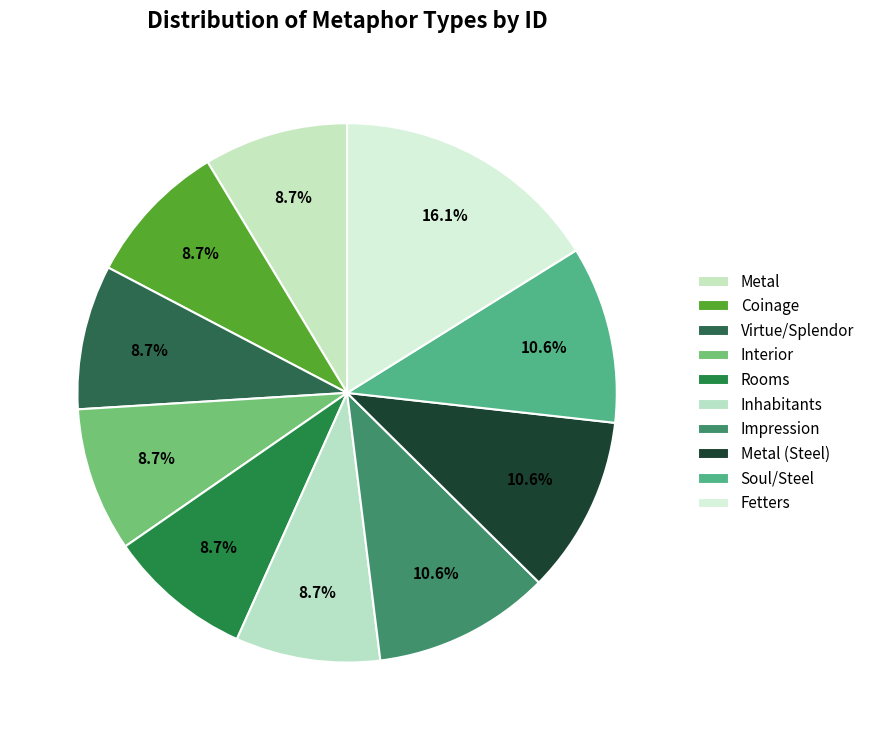

Between Metal (Steel) and Coinage, which is larger?

Metal (Steel)